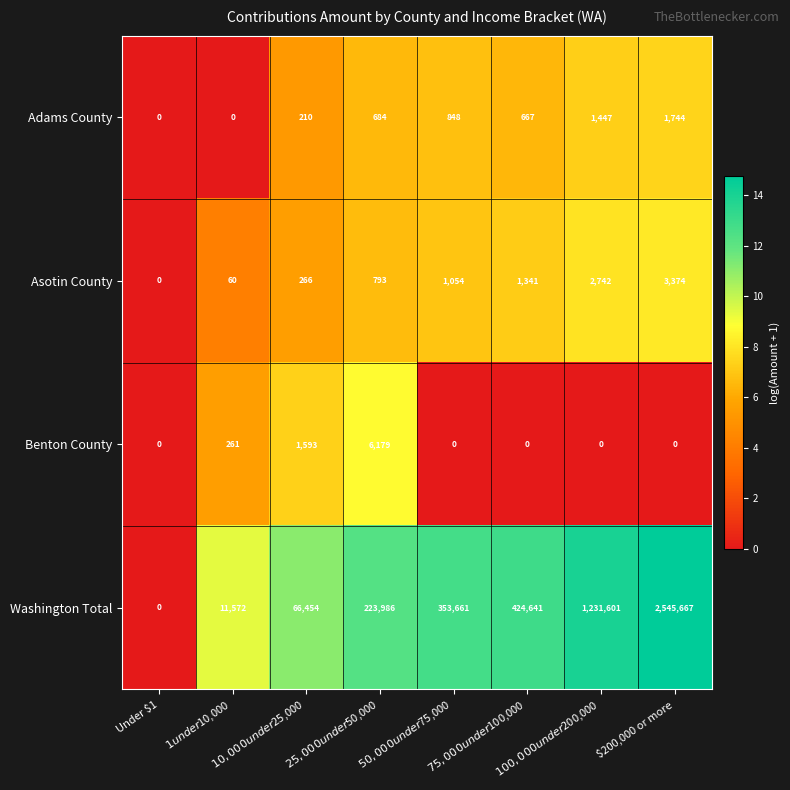

At how many categories does at least one series exceed 11?

7